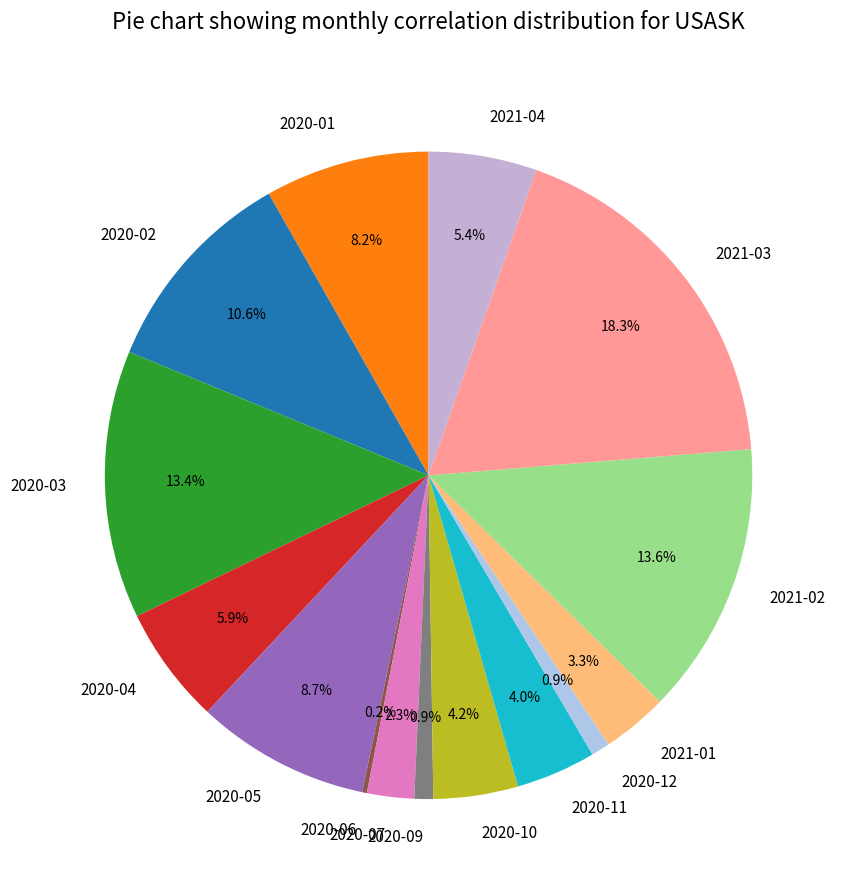

What is the largest slice in the pie chart?

2021-03